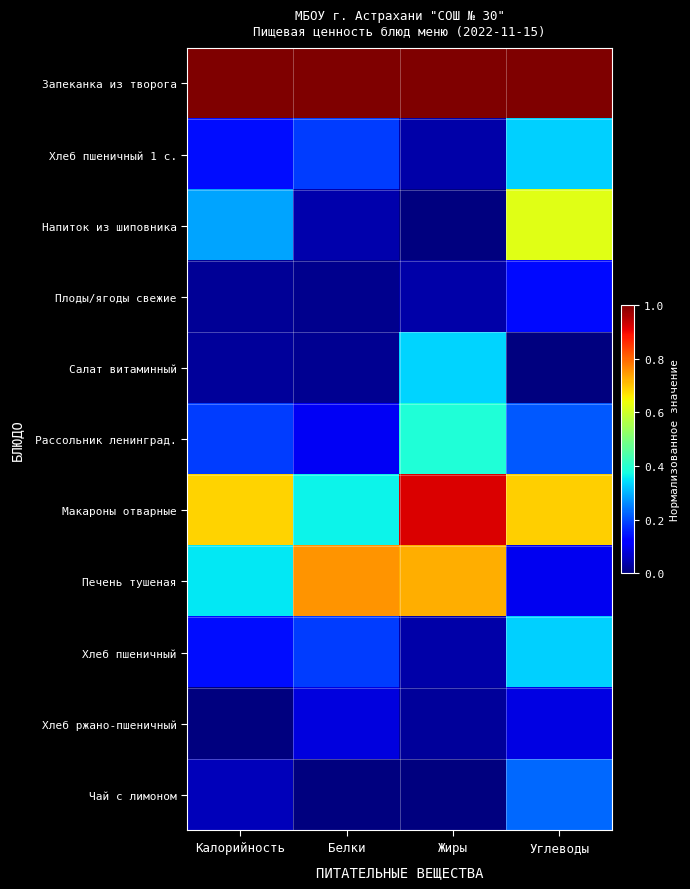

At which category does the chart reach its minimum across all series?

Жиры